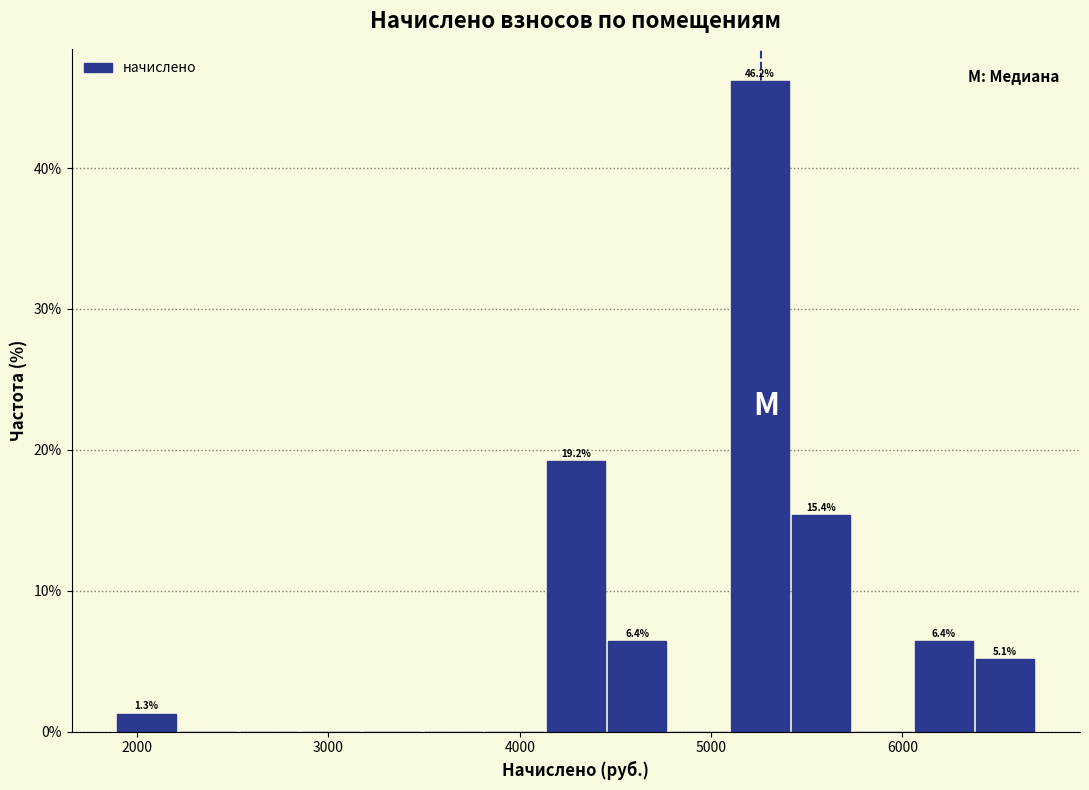

Read against the x-axis, roughly where is the centre of the tallest bar?

5300